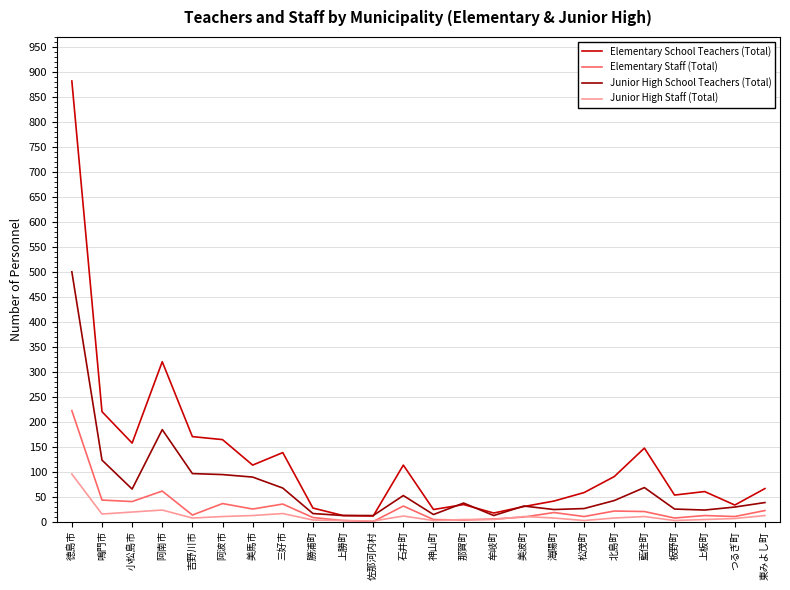

What is the difference between the maximum and second lowest values in the Junior High School Teachers (Total) series?

488